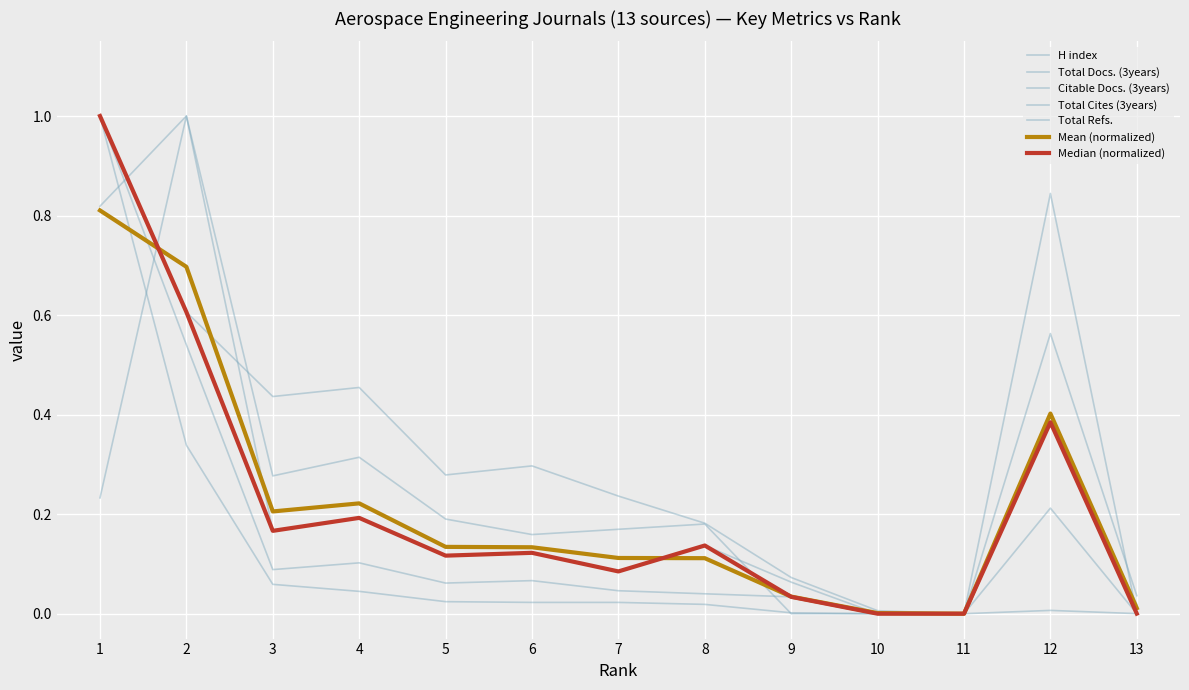

How many lines are shown in the chart?

7